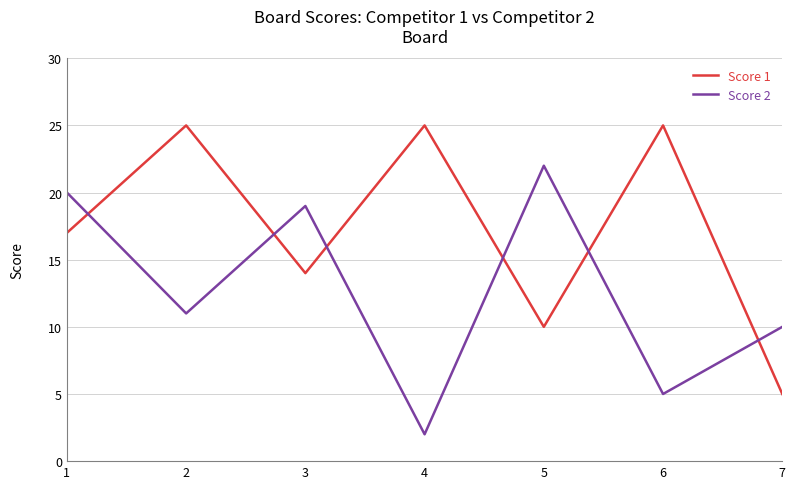

Is it true that Score 2 equals 11 at 2?

True